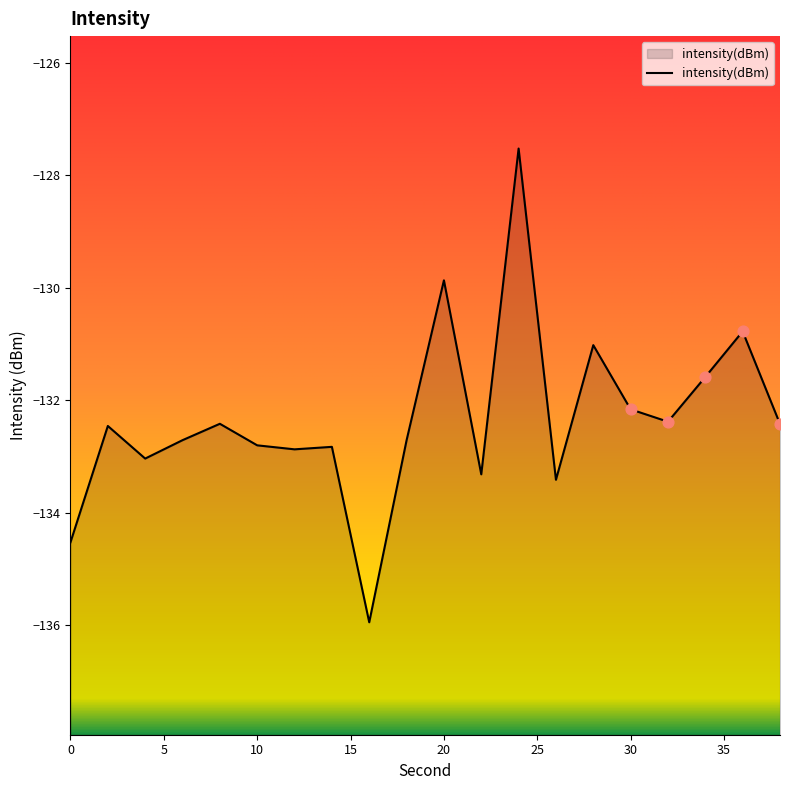

What is the change in value from 2 to 14?

-0.4